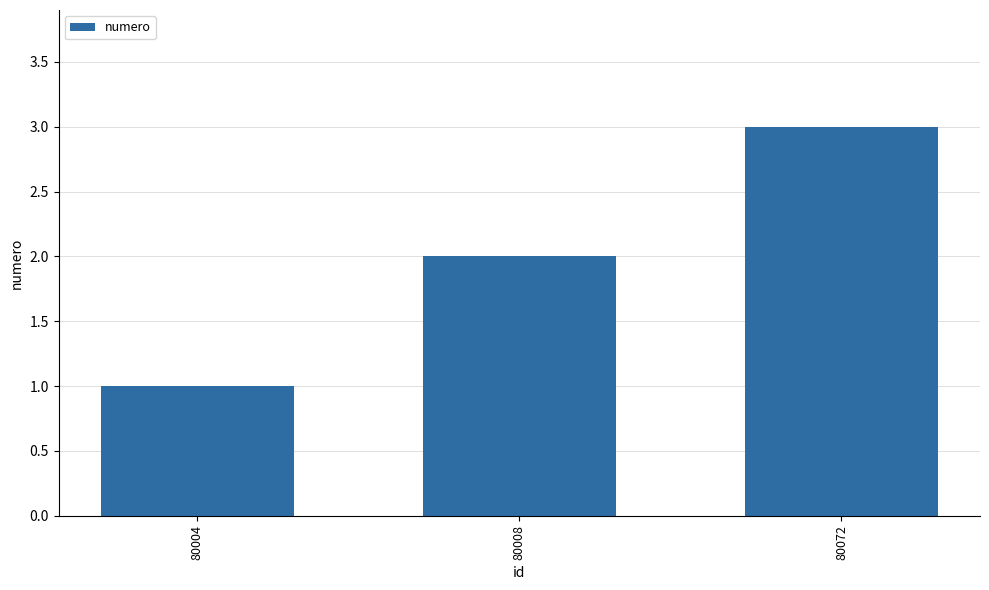

What is the difference between the maximum and second lowest values?

1